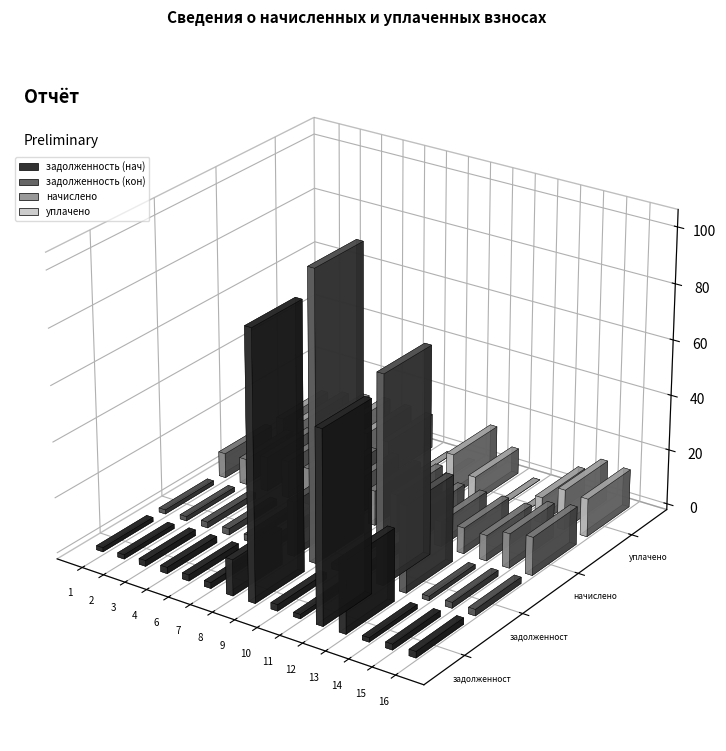

At which label does задолженность (кон) reach its minimum?

1